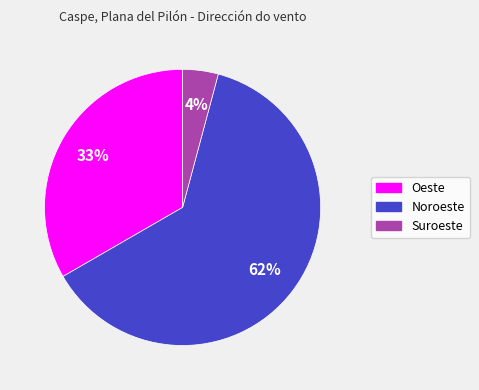

To the nearest percent, what percentage of the pie is Suroeste?

4%